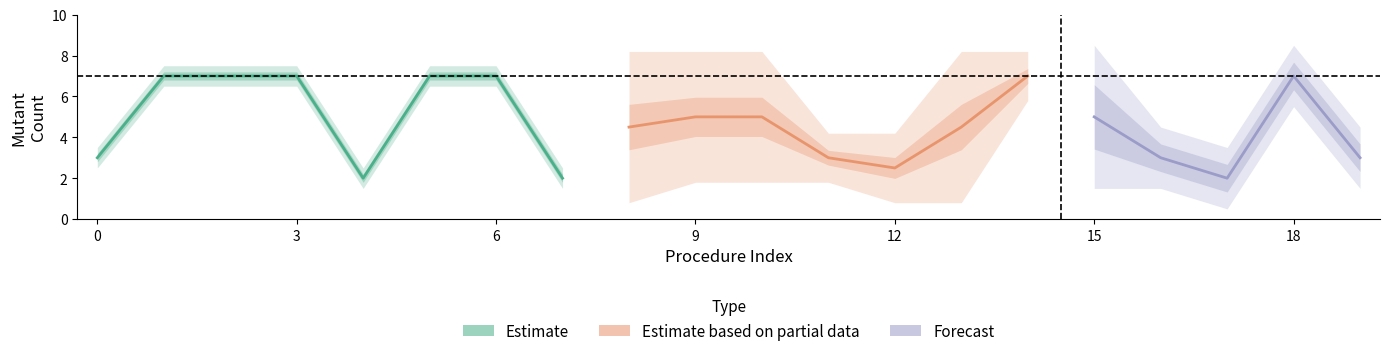

Does the chart have visible grid lines?

No